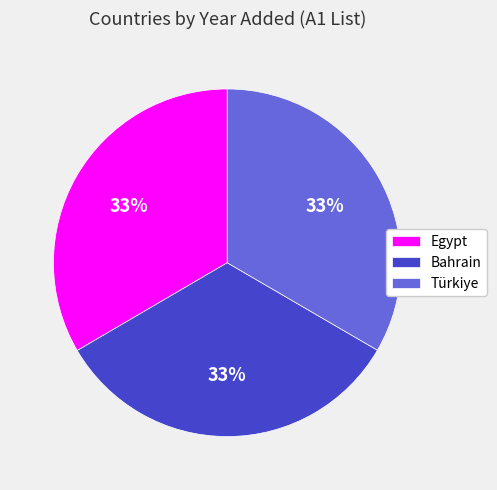

How many segments does this pie chart have?

3